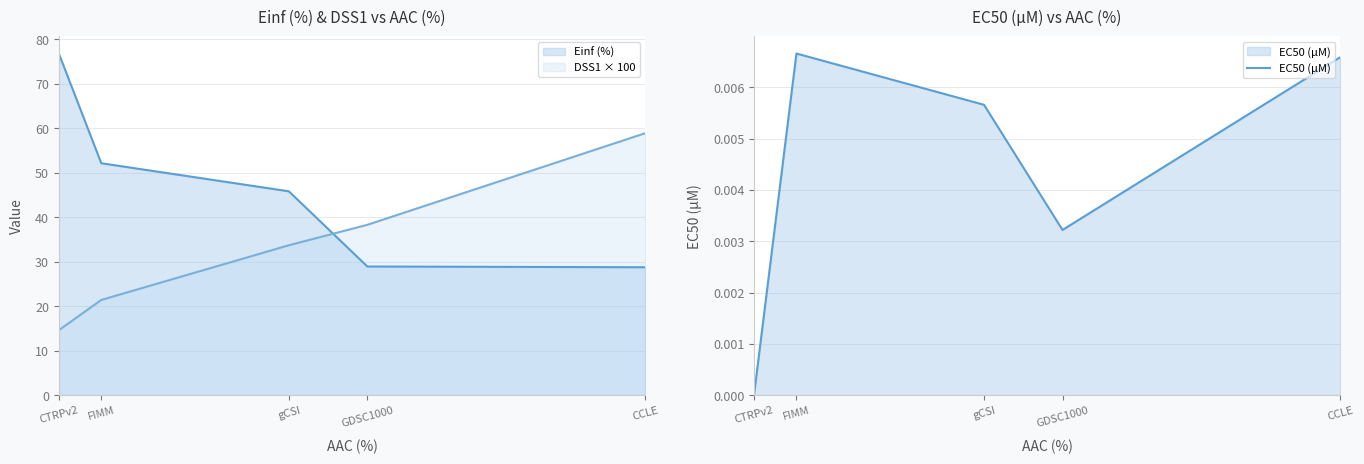

True or false: EC50 (µM) has a value of 0.0 at FIMM.

False